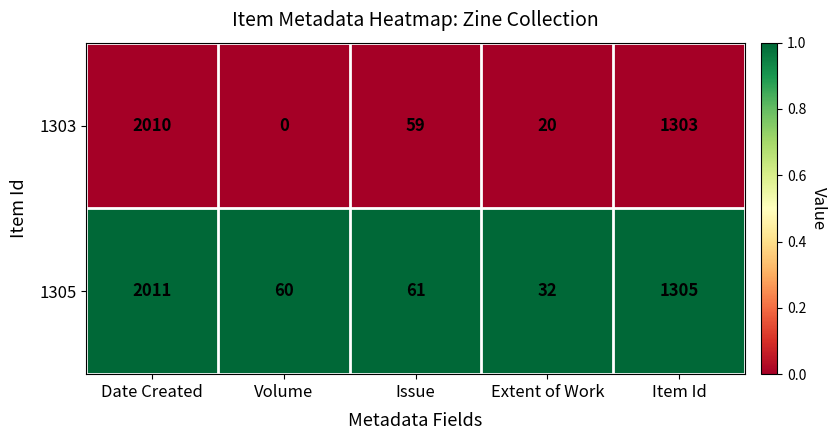

Rank the series by their maximum value, from lowest to highest.

1303, 1305